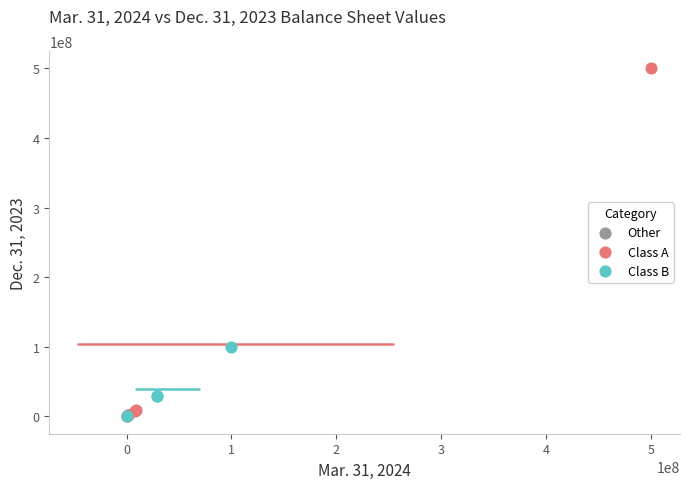

What are all the series names shown in the legend?

Other, Class A, Class B